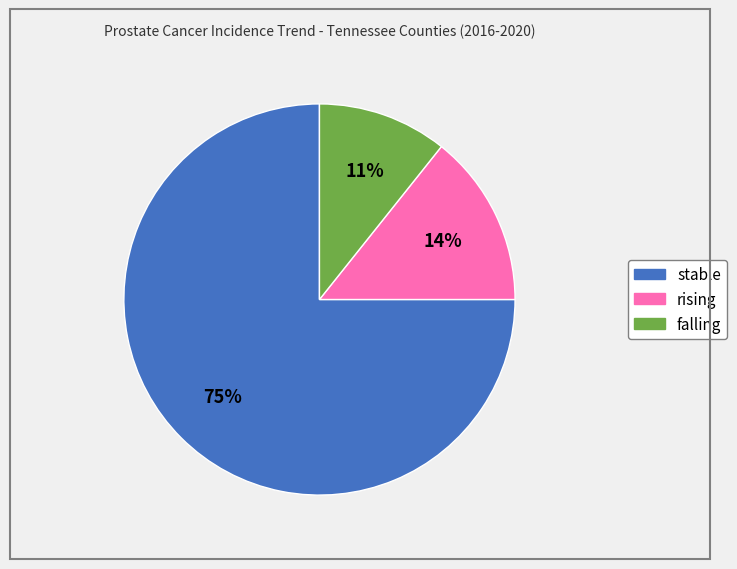

Which has a higher value, stable or rising?

stable